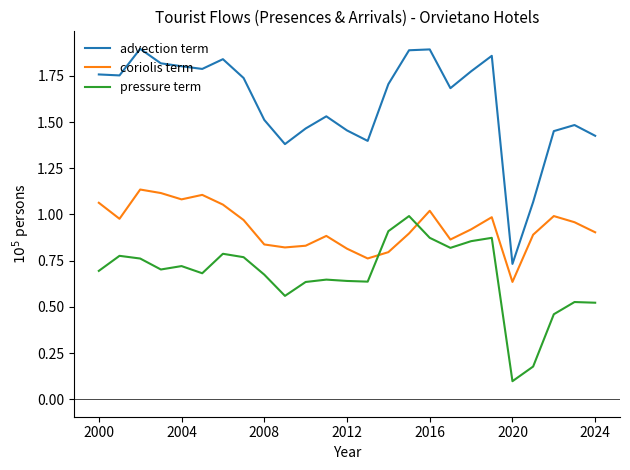

List the series in order of their peak value, highest first.

advection term, coriolis term, pressure term